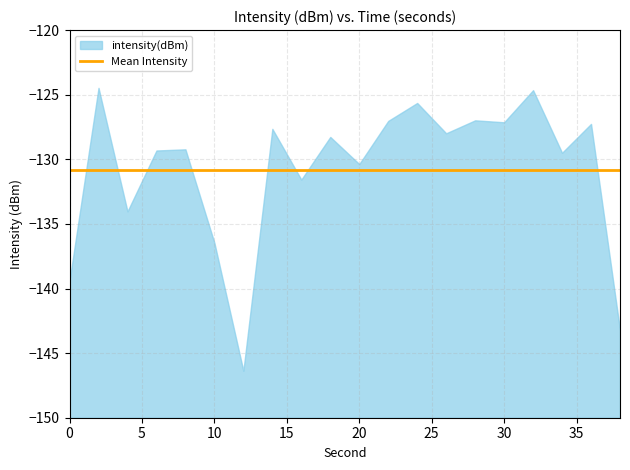

How many data points are above -128?

9